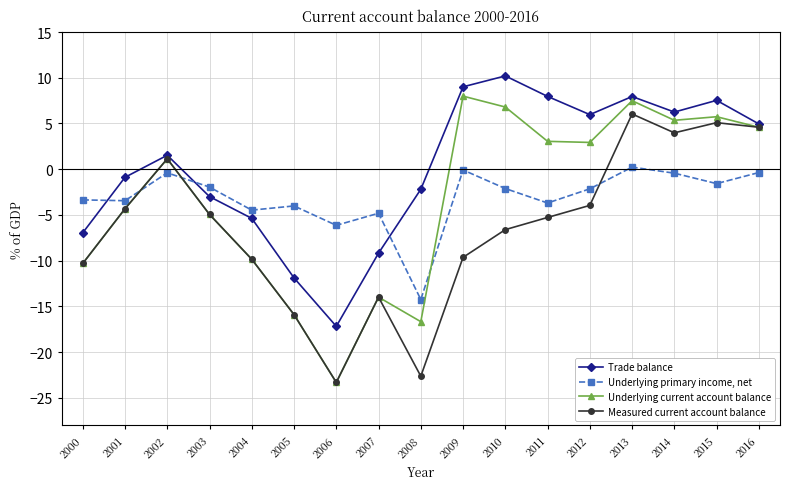

Which series has the widest spread of values?

Underlying current account balance